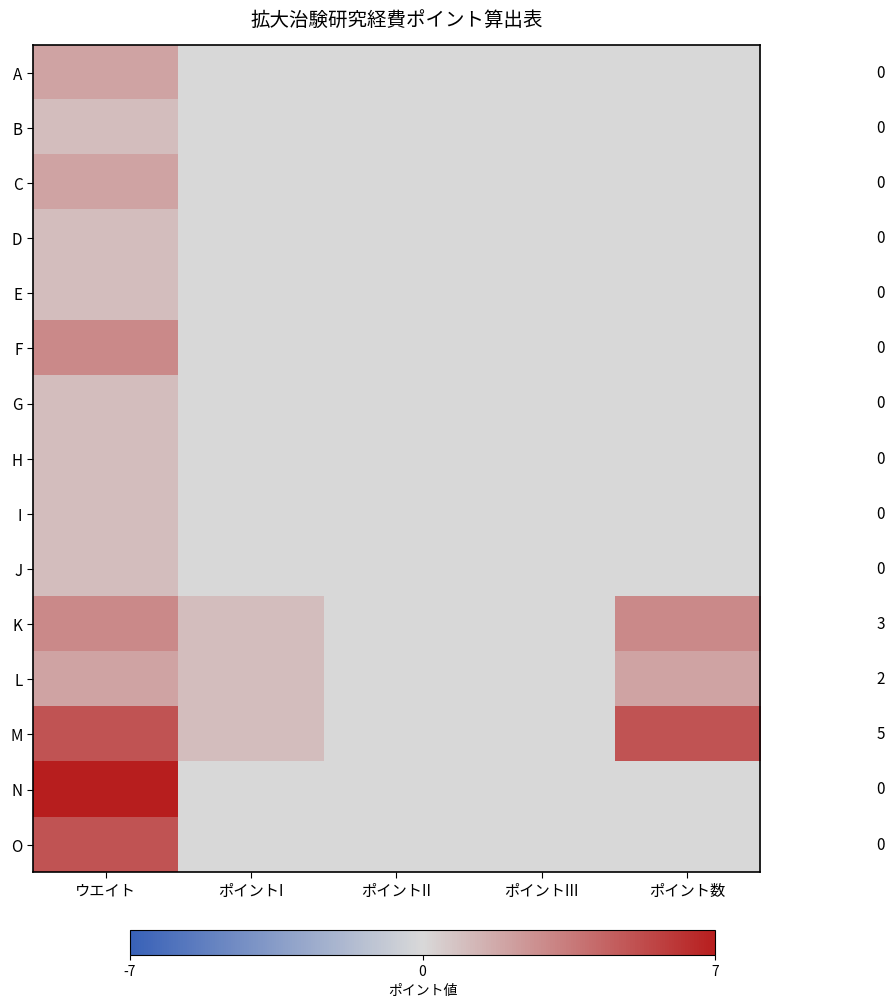

What is the maximum value for E?

1